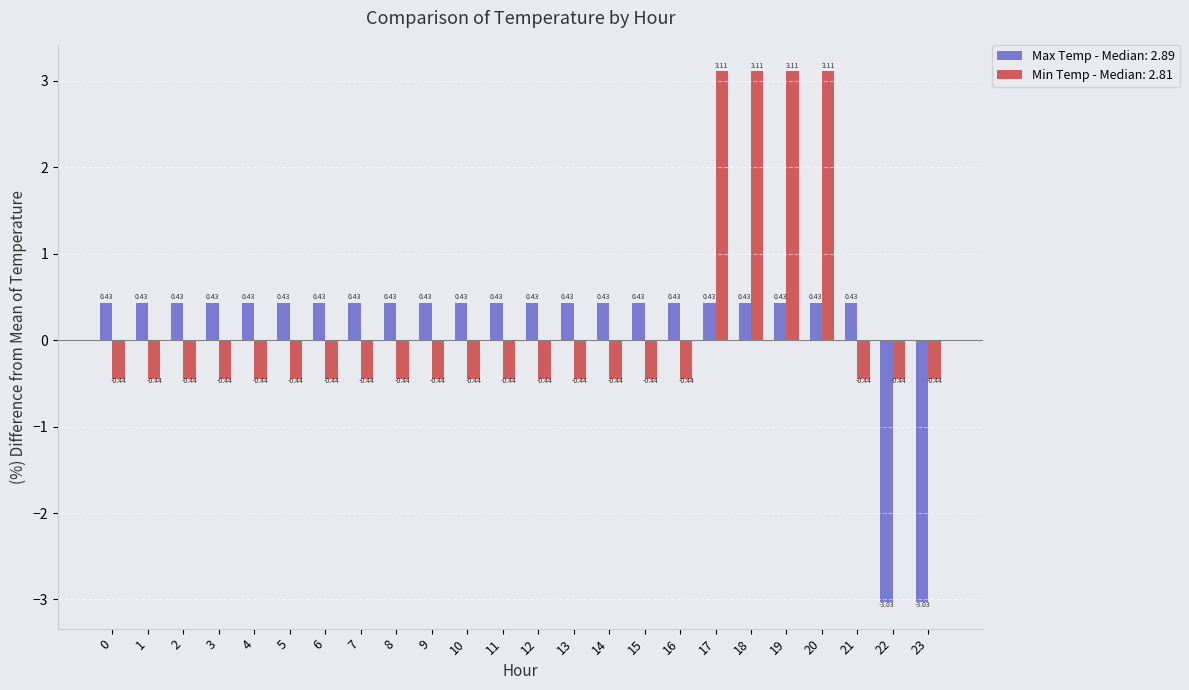

How many values in Max Temp - Median: 2.89 are below zero?

2